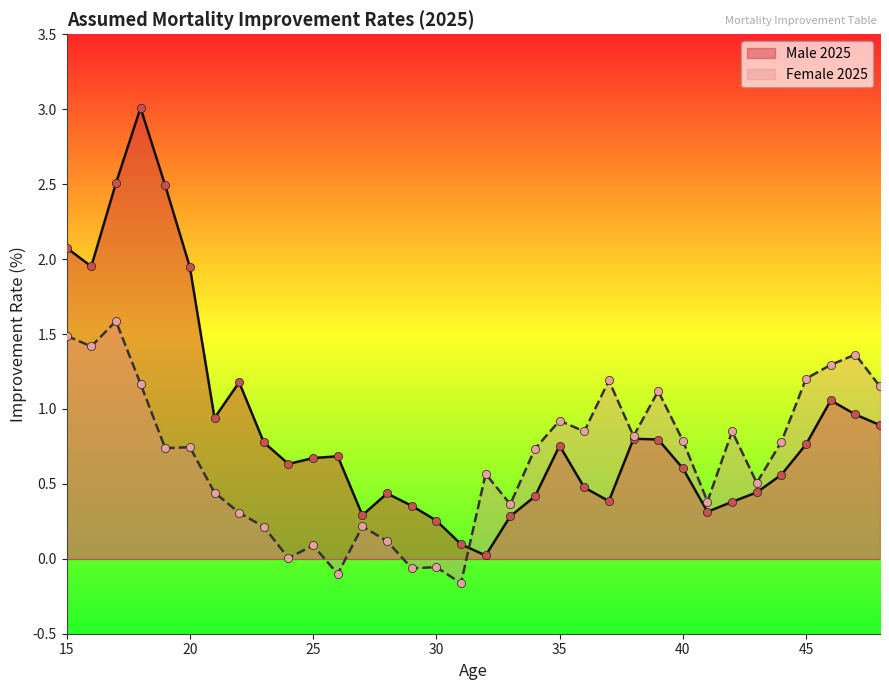

What is the total value across all series at 41?

0.7